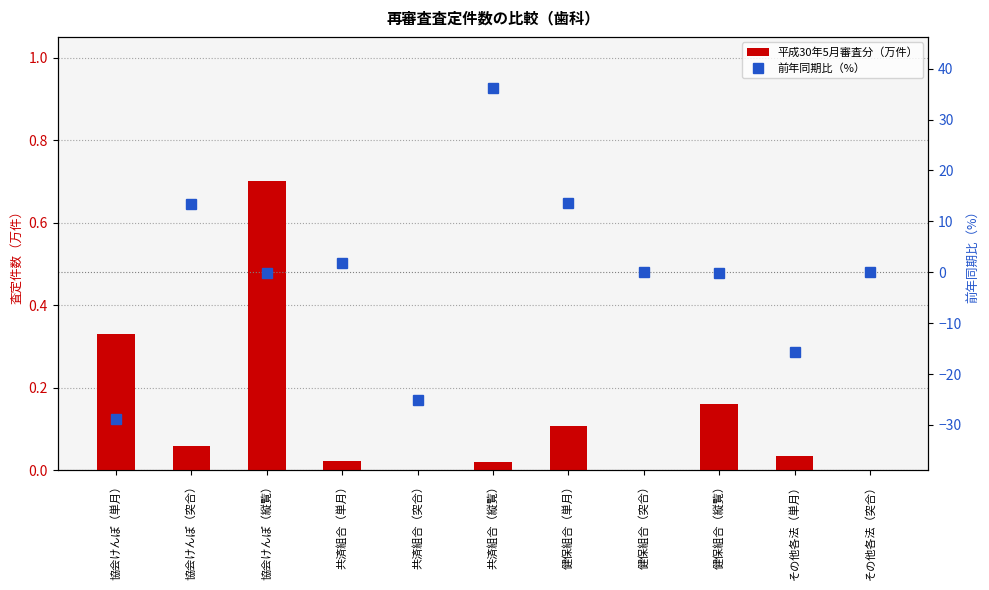

Reading left to right, list all the values displayed in this chart.

平成30年5月審査分（万件）: 協会けんぽ（単月）=0.3	協会けんぽ（突合）=0.1	協会けんぽ（縦覧）=0.7	共済組合（単月）=0.0	共済組合（突合）=0.0	共済組合（縦覧）=0.0	健保組合（単月）=0.1	健保組合（突合）=0.0	健保組合（縦覧）=0.2	その他各法（単月）=0.0	その他各法（突合）=0.0
前年同期比（%）: 協会けんぽ（単月）=-28.9	協会けんぽ（突合）=13.5	協会けんぽ（縦覧）=-0.1	共済組合（単月）=1.9	共済組合（突合）=-25.0	共済組合（縦覧）=36.2	健保組合（単月）=13.7	健保組合（突合）=0.0	健保組合（縦覧）=-0.1	その他各法（単月）=-15.6	その他各法（突合）=0.0